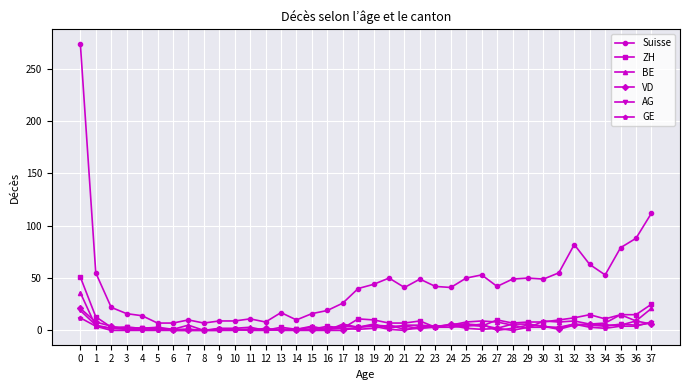

Which series has the largest range (max minus min)?

Suisse